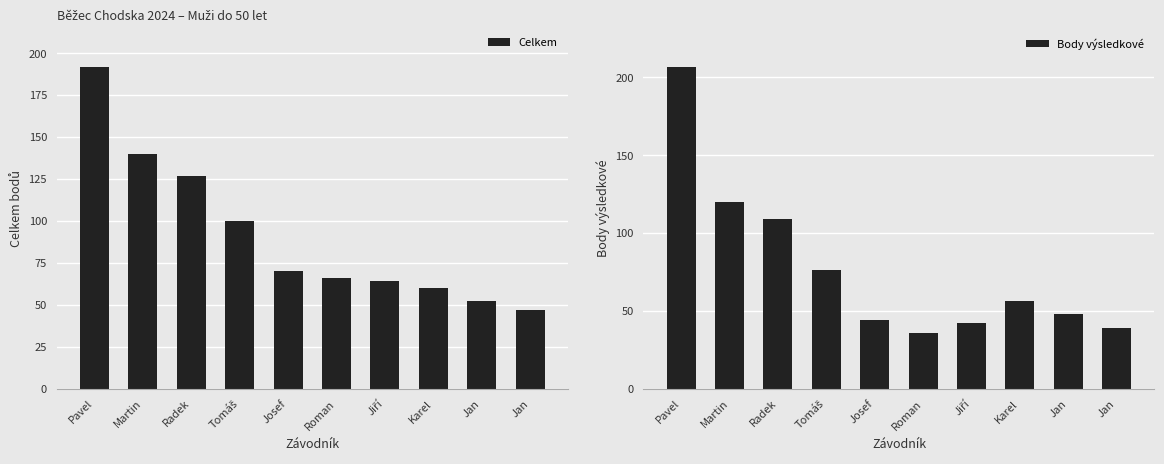

Where is Body výsledkové nearest to the value 121?

Martin